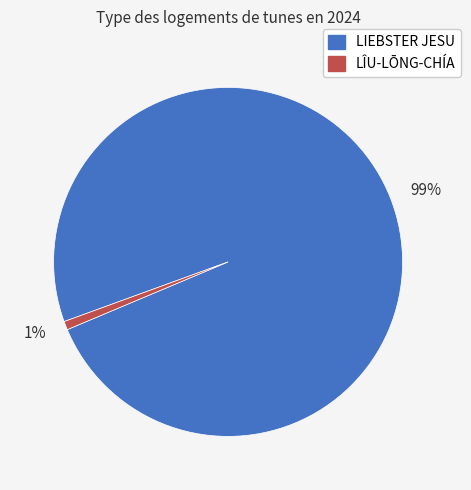

Does LÎU-LŌNG-CHÍA represent more than half of the total?

No